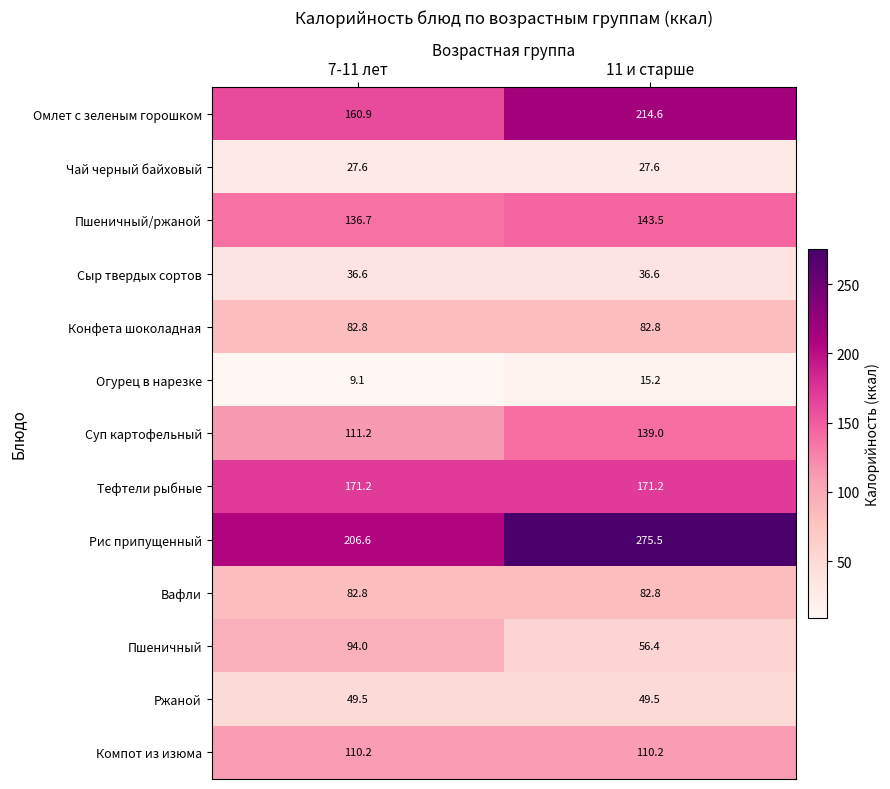

Which series changed the most between 7-11 лет and 11 и старше?

Рис припущенный